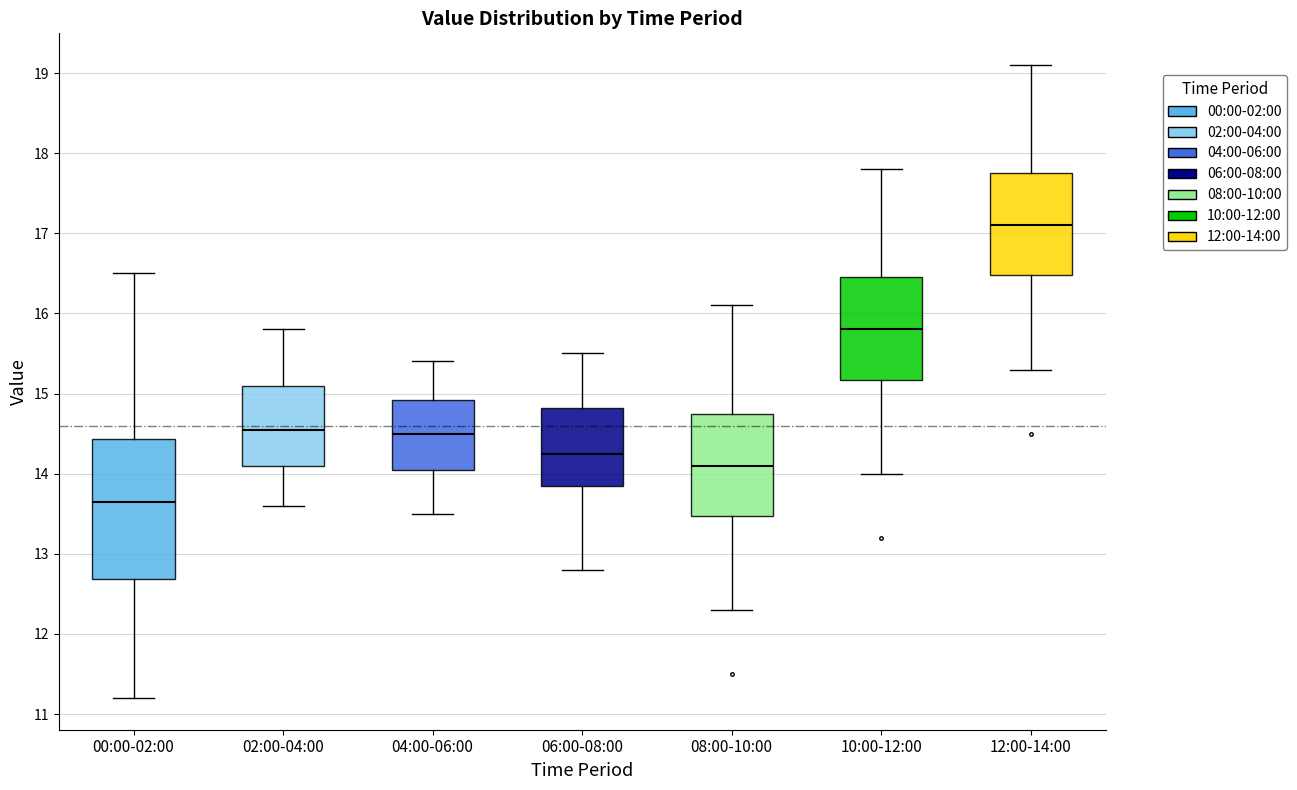

Which box has the highest median line?

12:00-14:00